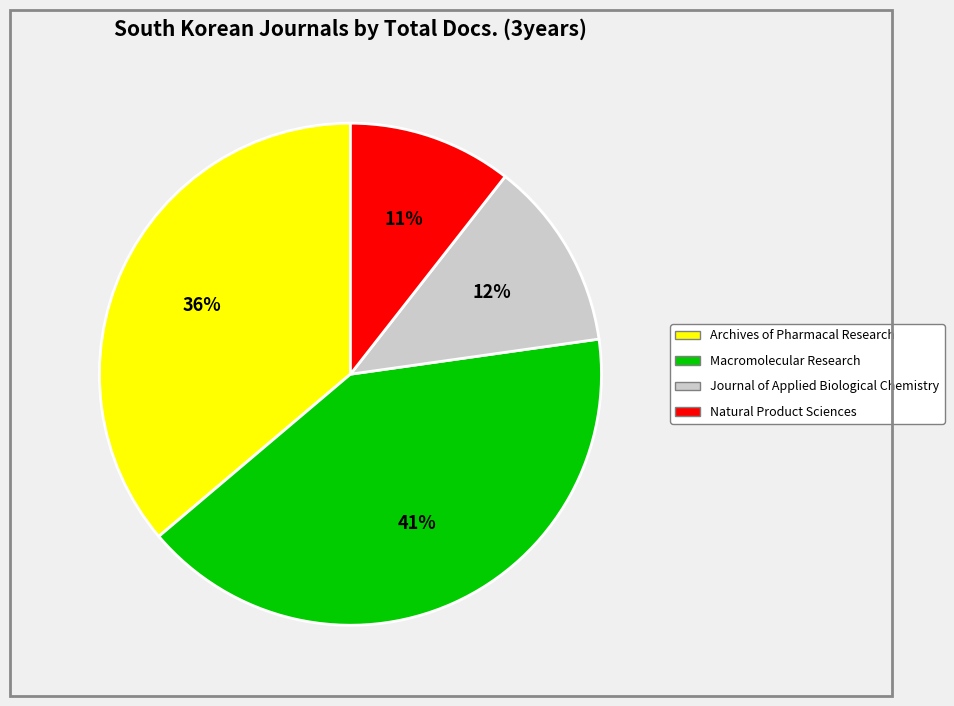

Rank the categories by value from lowest to highest.

Natural Product Sciences, Journal of Applied Biological Chemistry, Archives of Pharmacal Research, Macromolecular Research